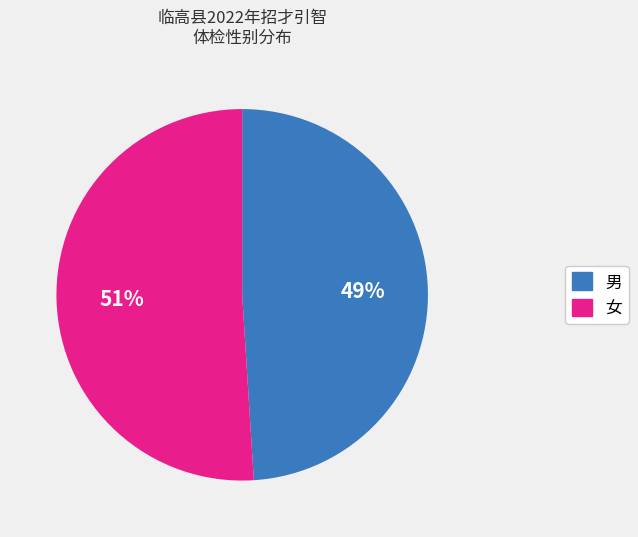

Rank the categories by value from highest to lowest.

女, 男